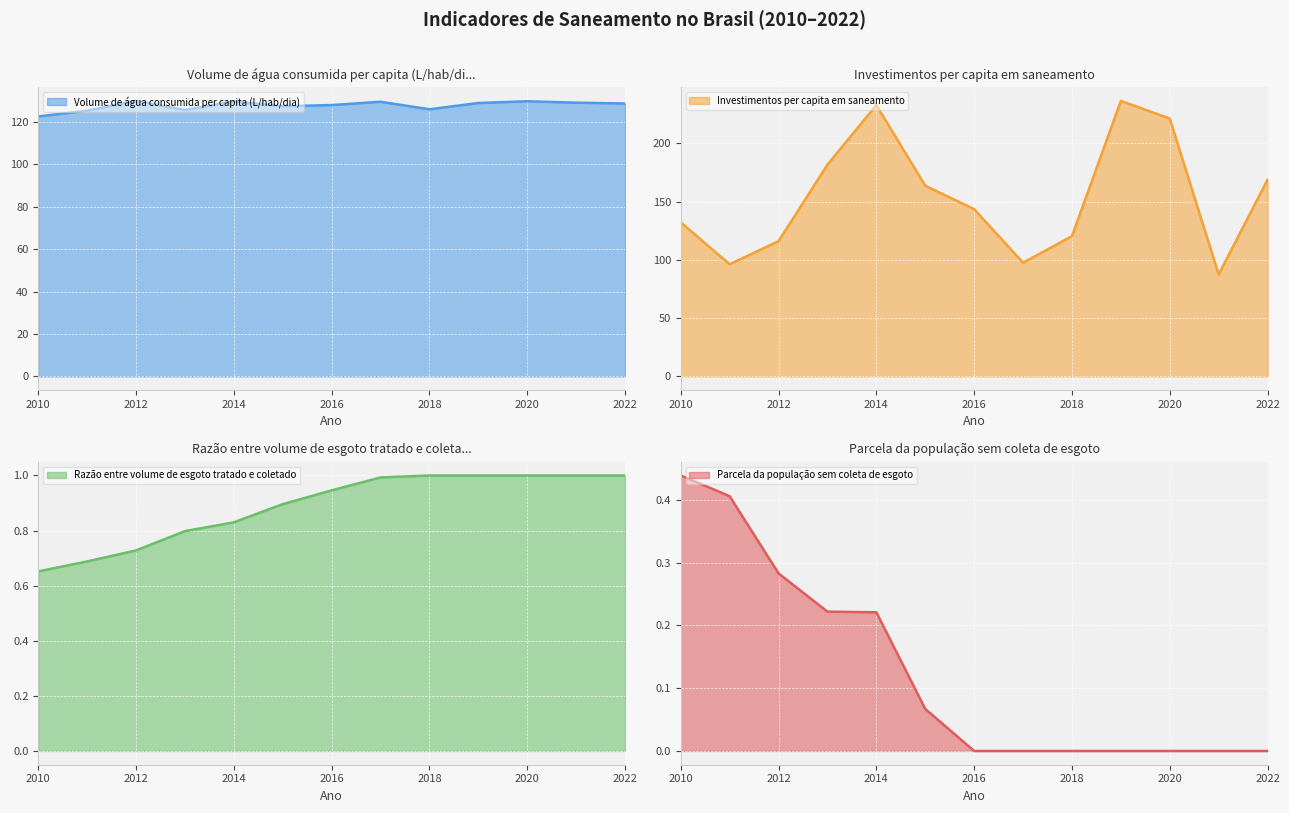

What is the difference between the maximum and minimum values in the Razão entre volume de esgoto tratado e coletado series?

0.3